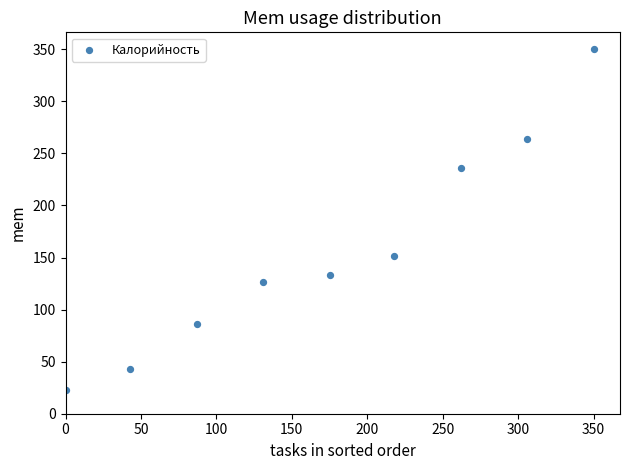

What is the range of X values (max minus min)?

350.0